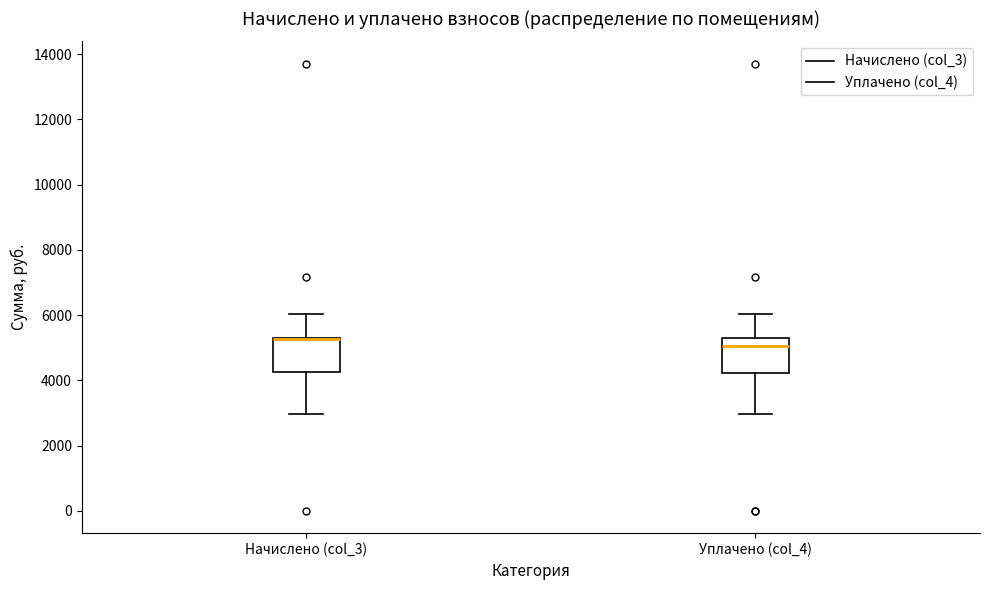

Reading left to right, read every box against the y-axis: the position of its median line, the range the box covers, and the ends of its whiskers. The values are not printed on the chart, so give them approximately, as read against the axis.

Начислено (col_3): median 5200 (drawn on the box's upper edge), box 4200 to 5400, whiskers 3000 to 6000
Уплачено (col_4): median 5000, box 4200 to 5400, whiskers 3000 to 6000